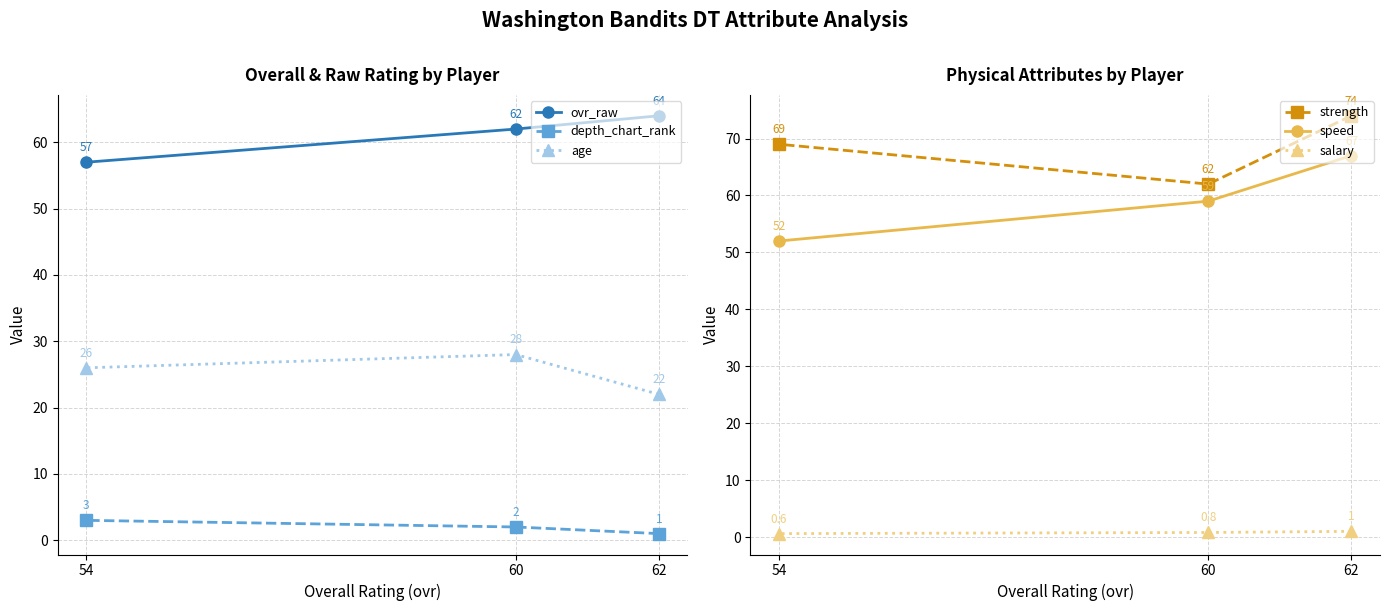

Which series changed the most between 60 and 54?

strength